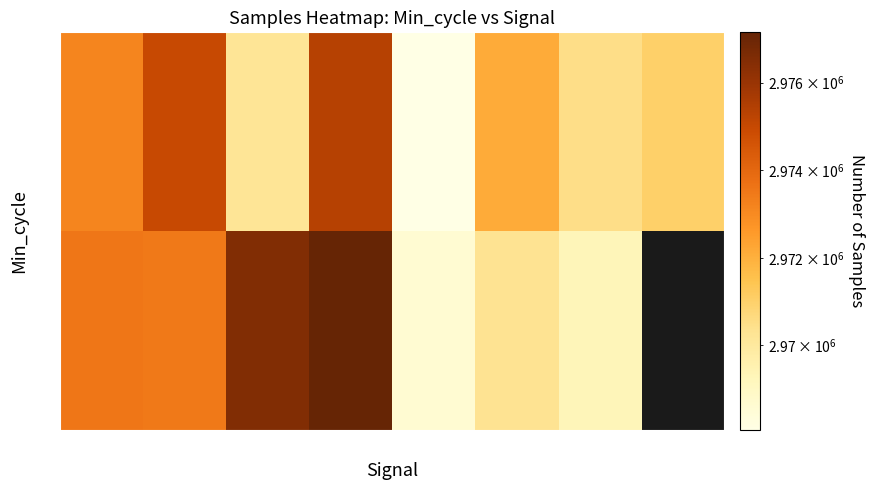

At which category is the sum across all series the highest?

-80